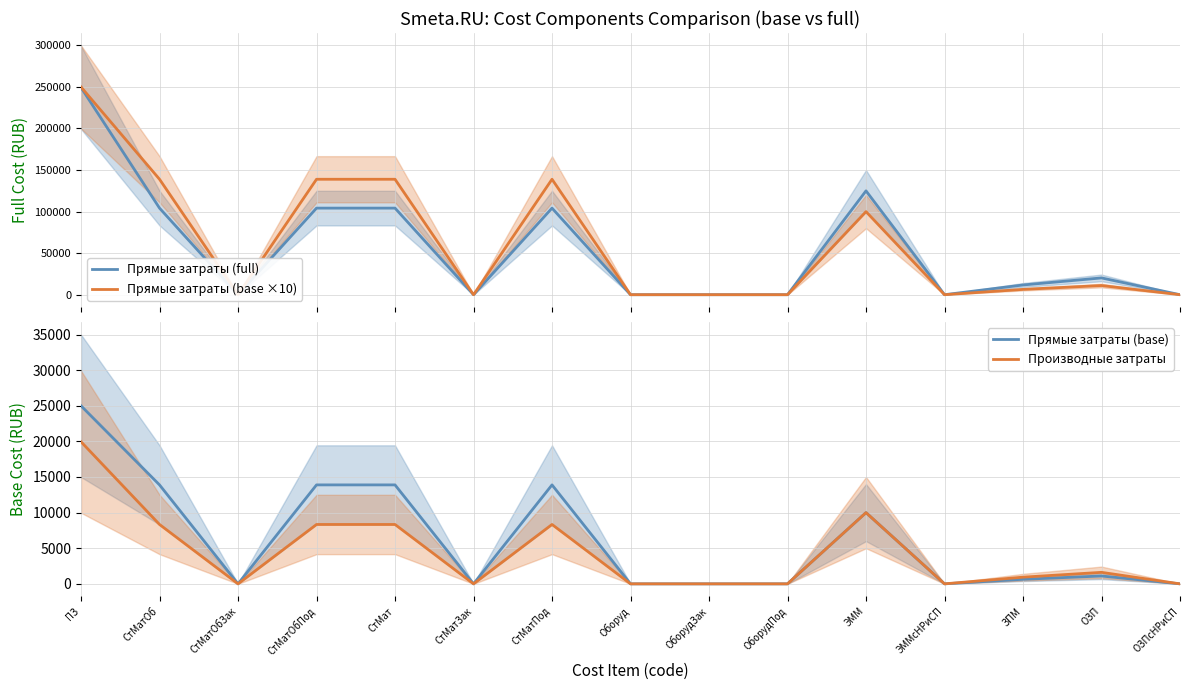

Reading left to right, extract all data points from this chart.

Прямые затраты (full): 249312.1	104175.3	0.0	104175.3	104175.3	0.0	104175.3	0.0	0.0	0.0	124951.4	0.0	11706.8	20185.4	0.0
Прямые затраты (base ×10): 249892.0	138900.4	0.0	138900.4	138900.4	0.0	138900.4	0.0	0.0	0.0	99961.3	0.0	6397.1	11030.3	0.0
Прямые затраты (base): 24989.2	13890.0	0.0	13890.0	13890.0	0.0	13890.0	0.0	0.0	0.0	9996.1	0.0	639.7	1103.0	0.0
Производные затраты: 19945.0	8334.0	0.0	8334.0	8334.0	0.0	8334.0	0.0	0.0	0.0	9996.1	0.0	936.5	1614.8	0.0